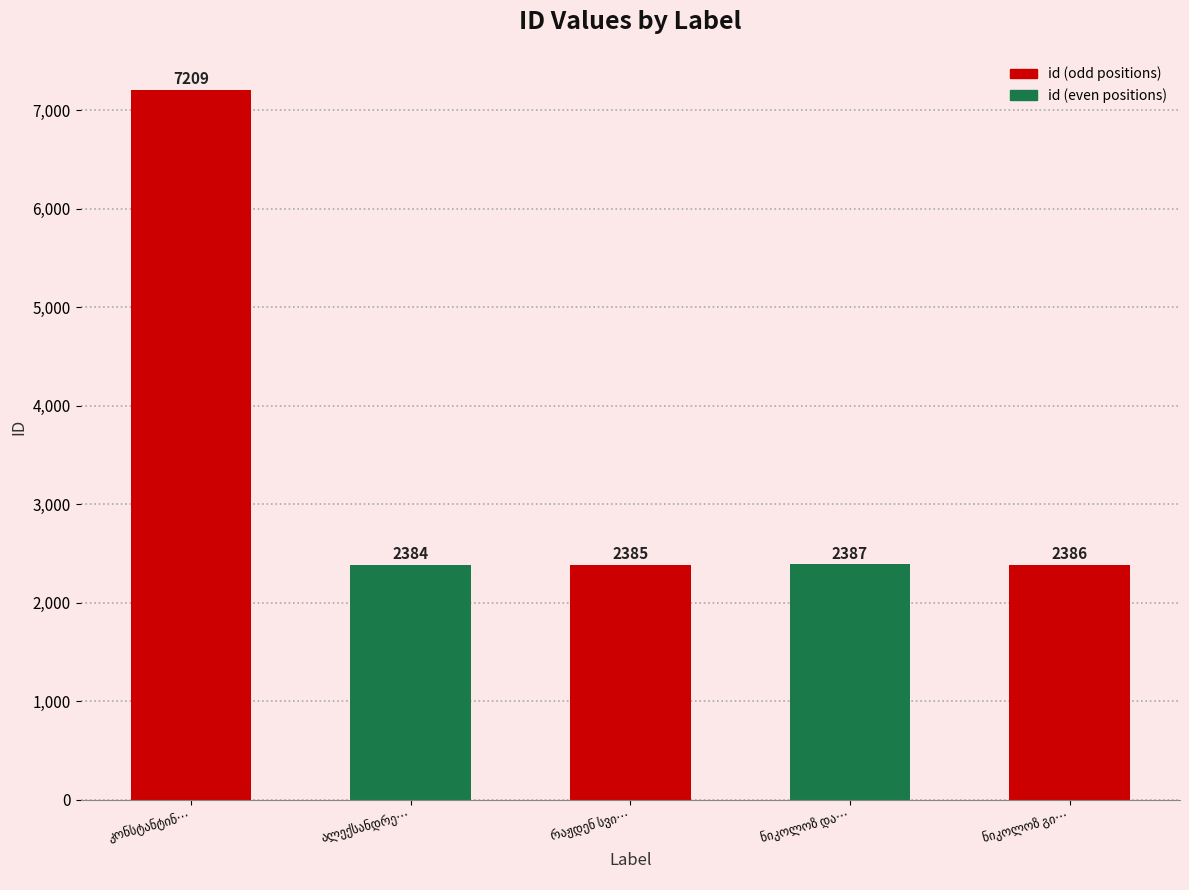

Does the chart contain any negative values?

No